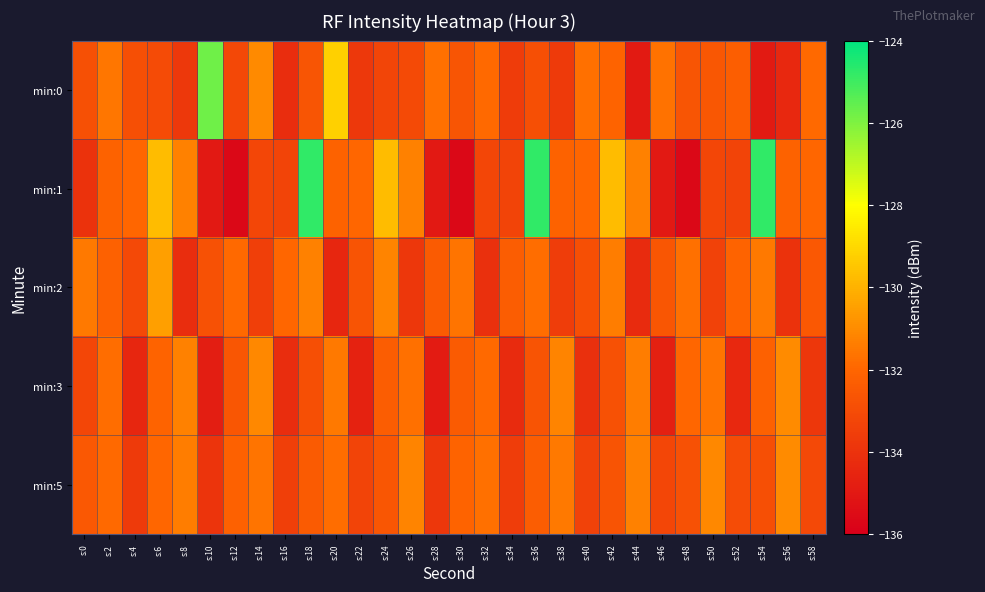

Rank the series by their maximum value, from highest to lowest.

min:1, min:0, min:2, min:3, min:5